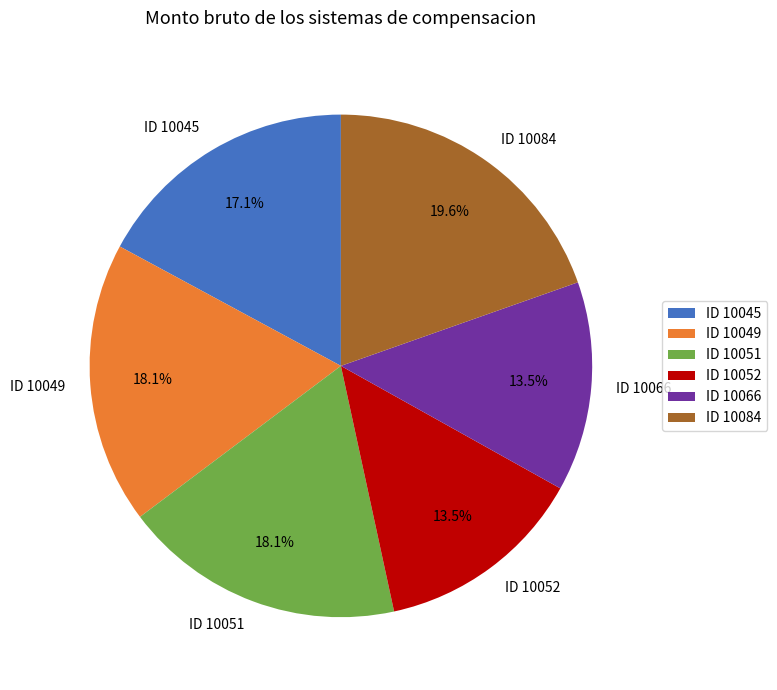

True or false: ID 10084 accounts for 20% of the total.

True